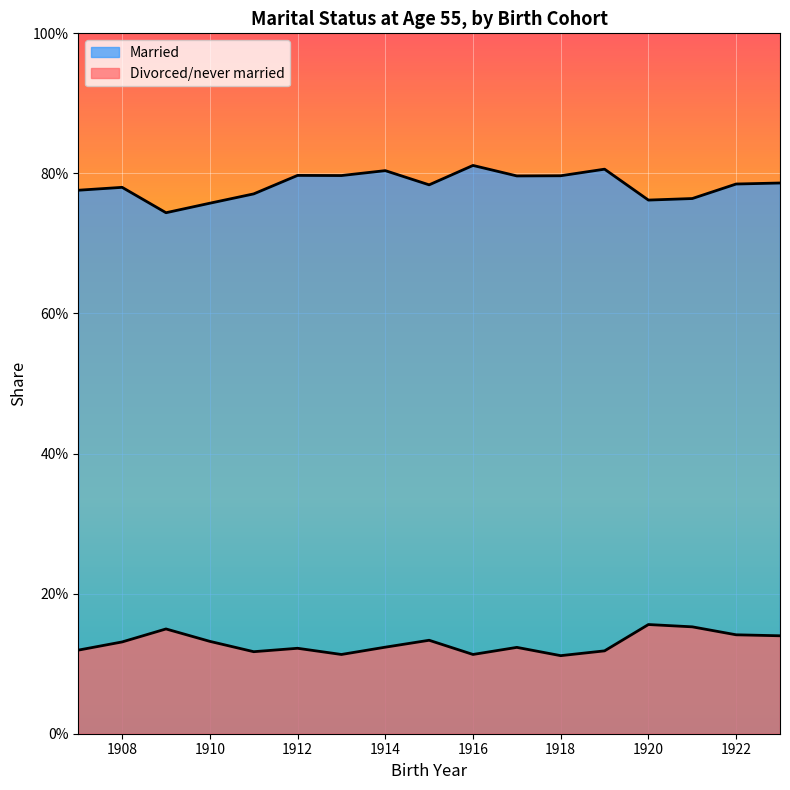

The value of Divorced/never married at 1912 is 0.0. True or false?

False